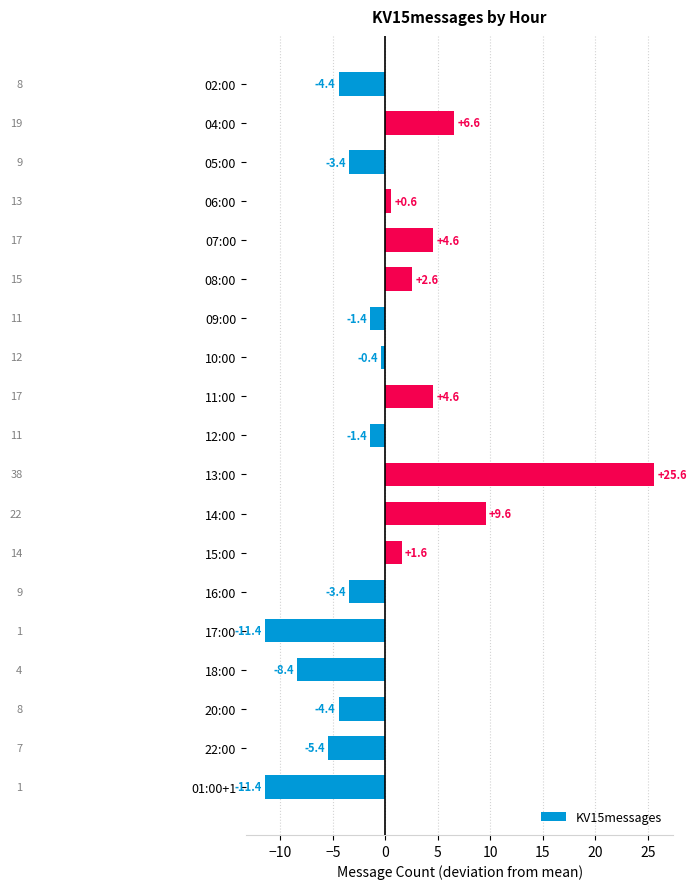

What is the change in value from 06:00 to 09:00?

-2.0